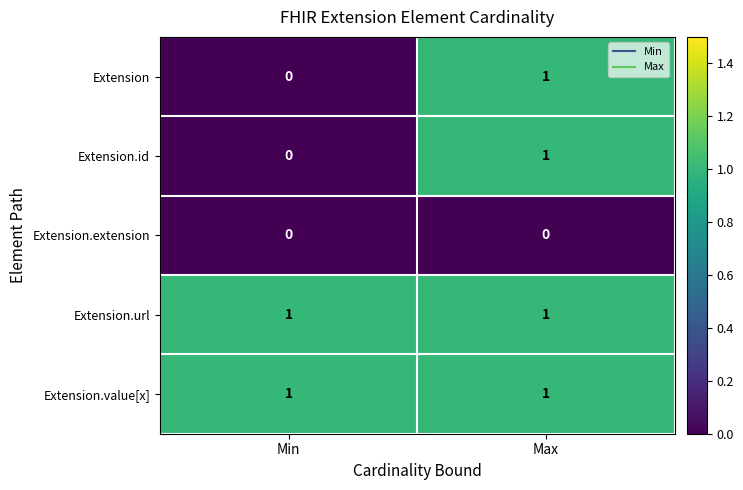

At which category is the sum across all series the highest?

Max